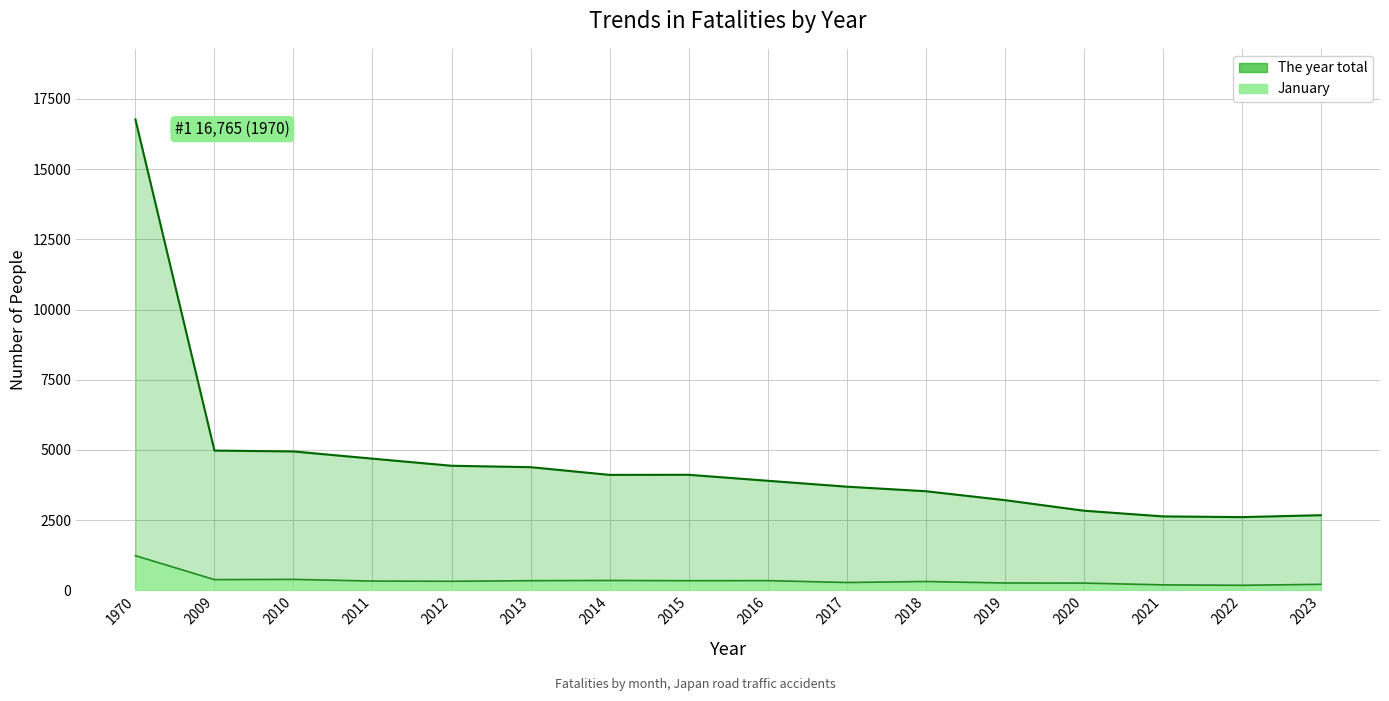

At which category does the chart reach its peak across all series?

1970